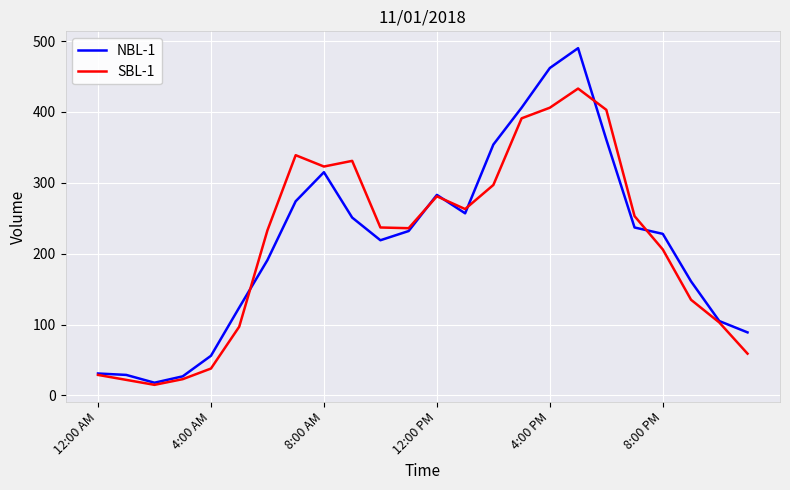

What is the smallest value displayed?

15